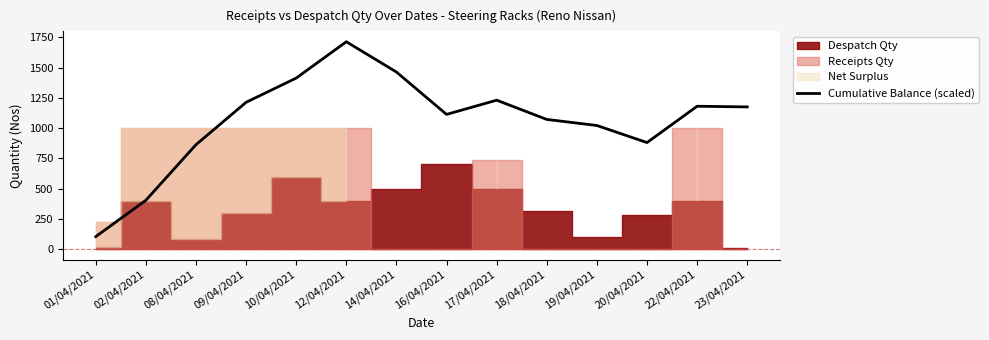

Where does the data first go above 1175?

09/04/2021